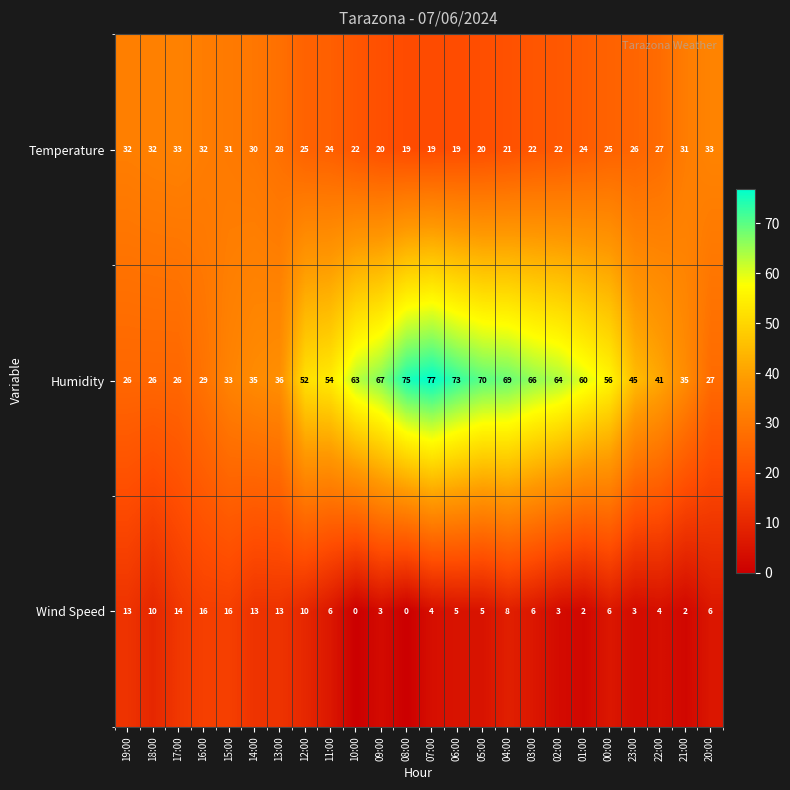

What is the sum of all Wind Speed values?

168